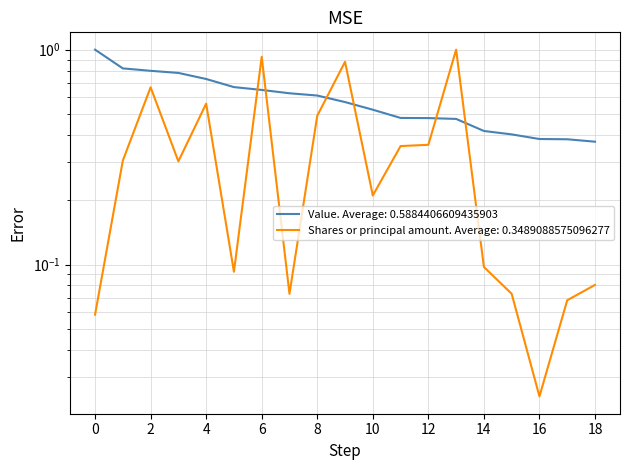

True or false: Shares or principal amount and Value cross at least once.

True